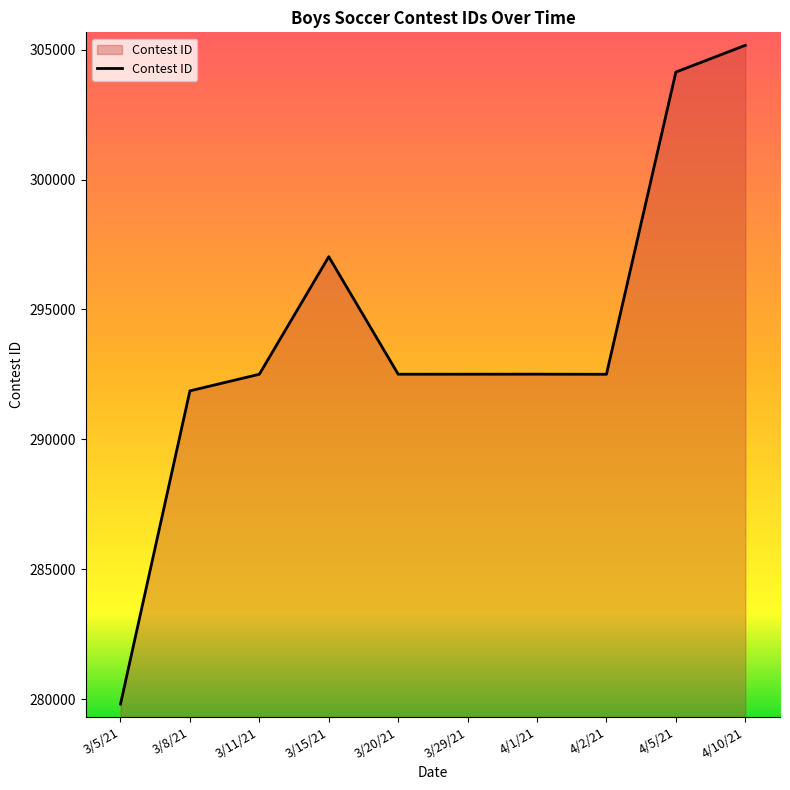

What is the smallest value displayed?

279814